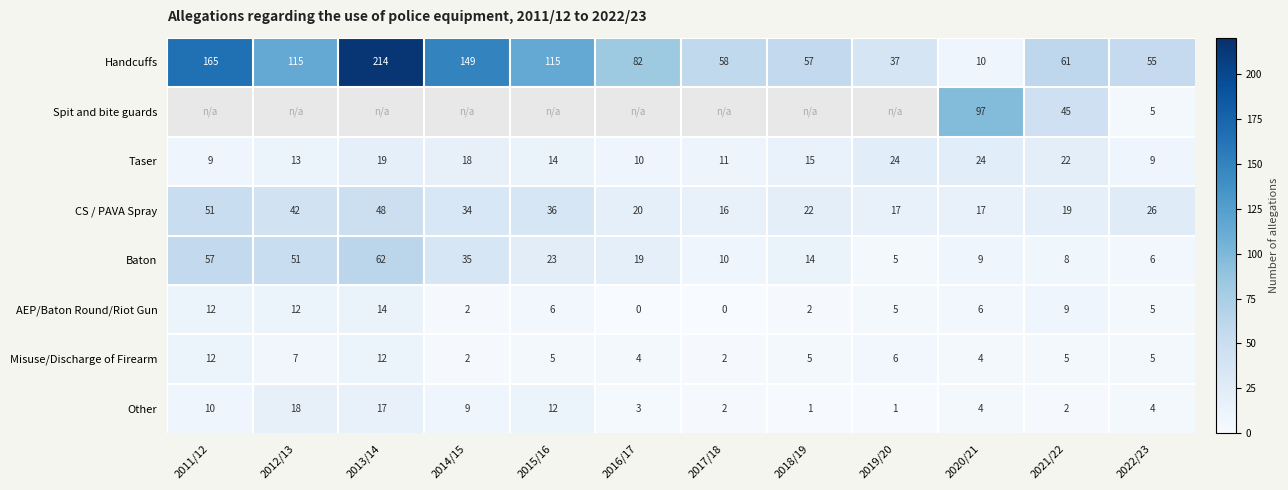

What is the total value across all series at 2022/23?

115.0